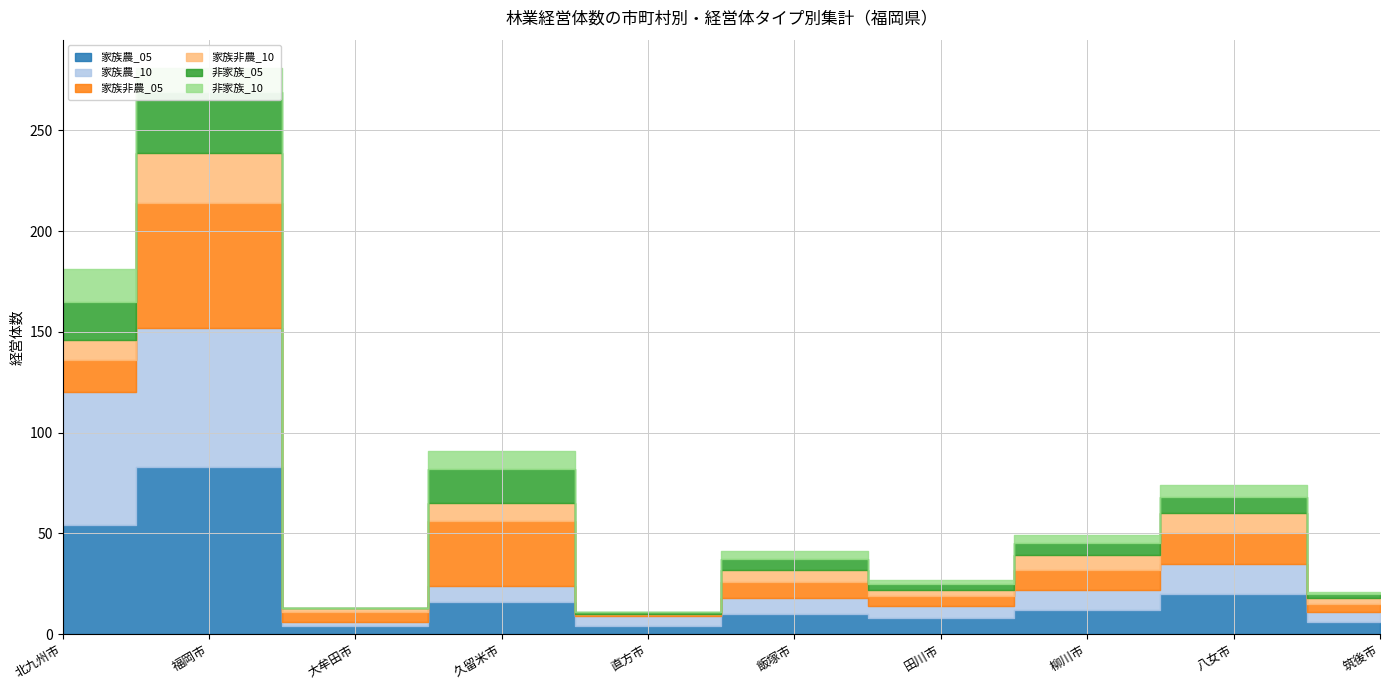

Does the chart display data point markers on the line(s)?

No